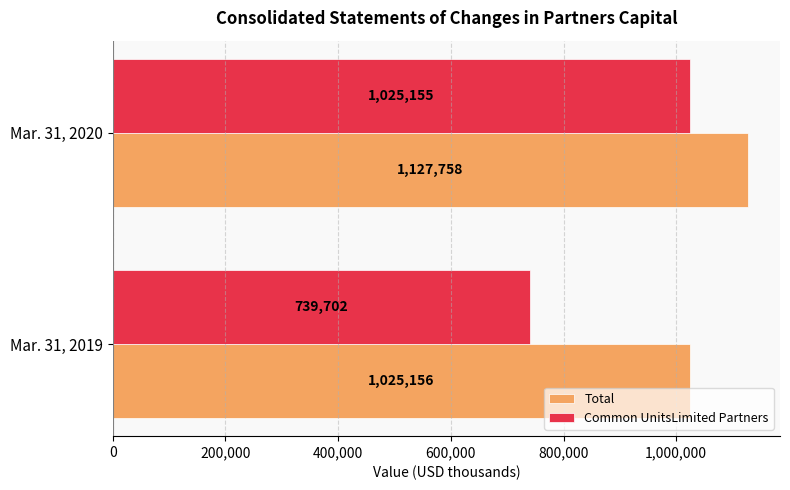

At how many categories does at least one series exceed 1123690?

1